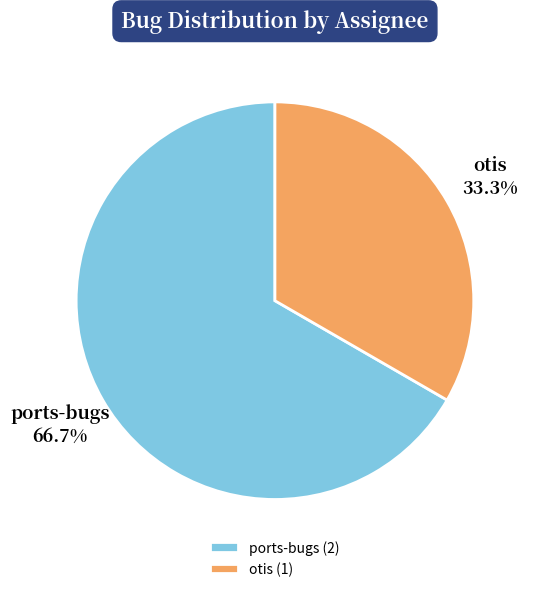

To the nearest percent, what is the average slice percentage?

50%